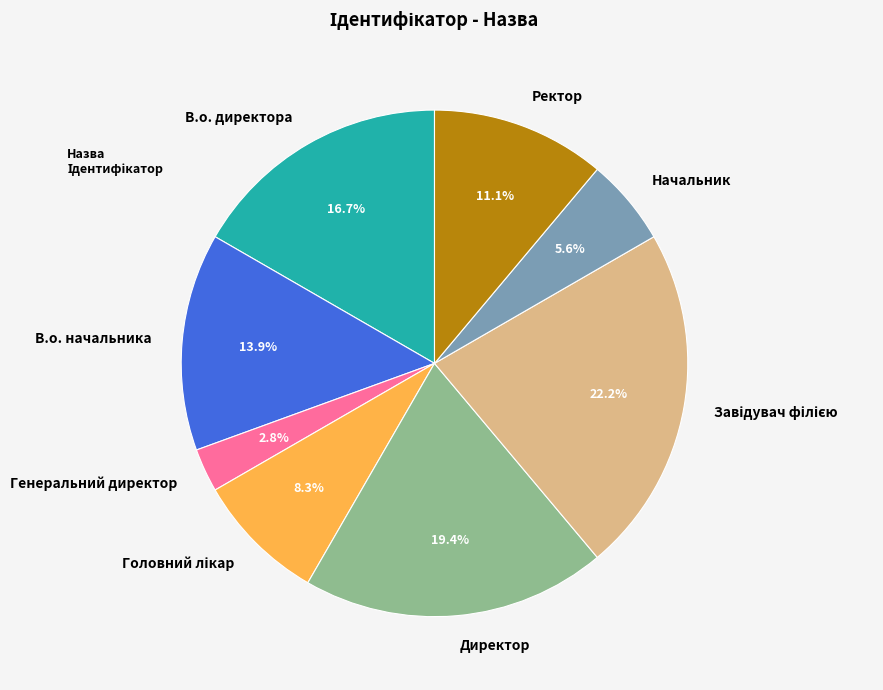

Count the number of slices in the pie.

8